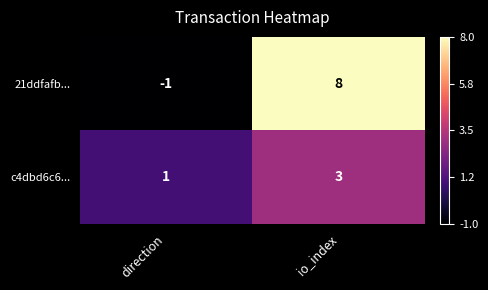

What is the total value across all series at io_index?

11